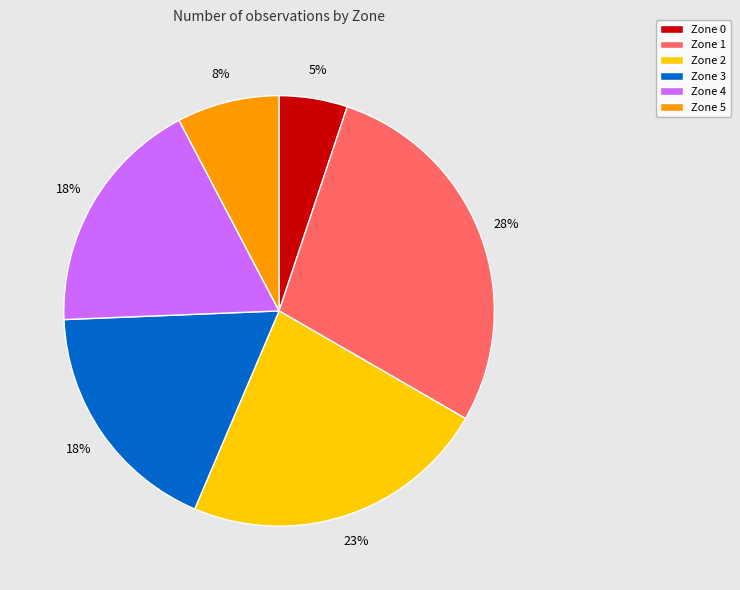

True or false: Zone 2 accounts for 9% of the total.

False